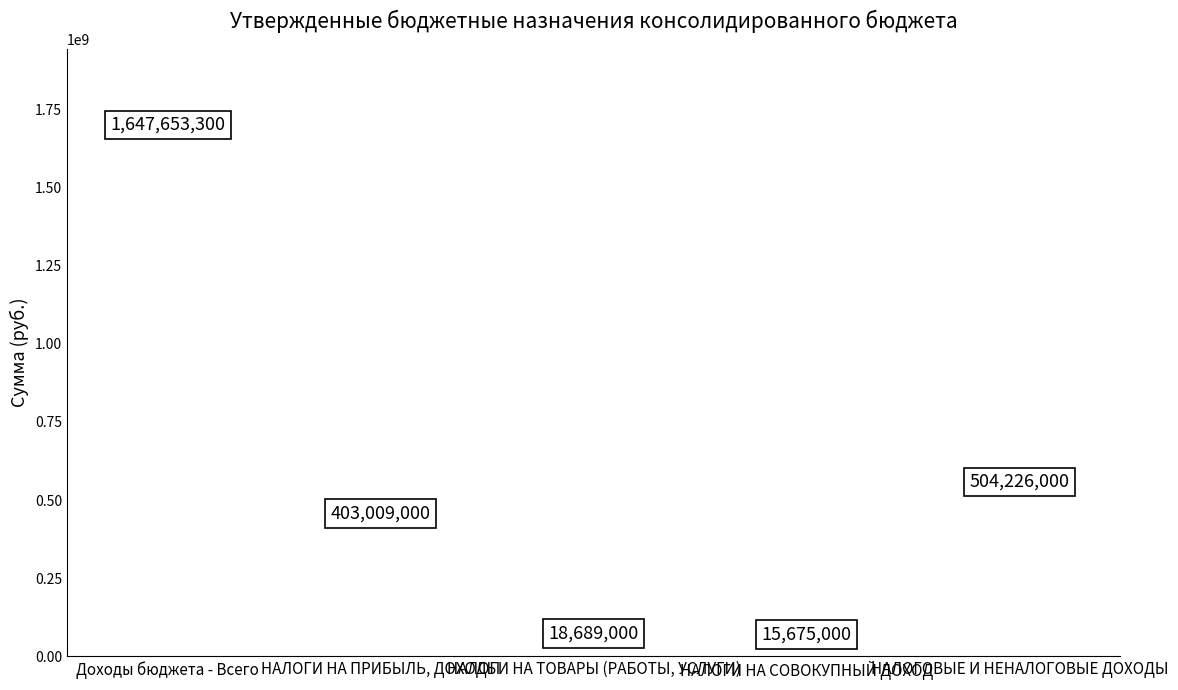

Does the chart contain any negative values?

No